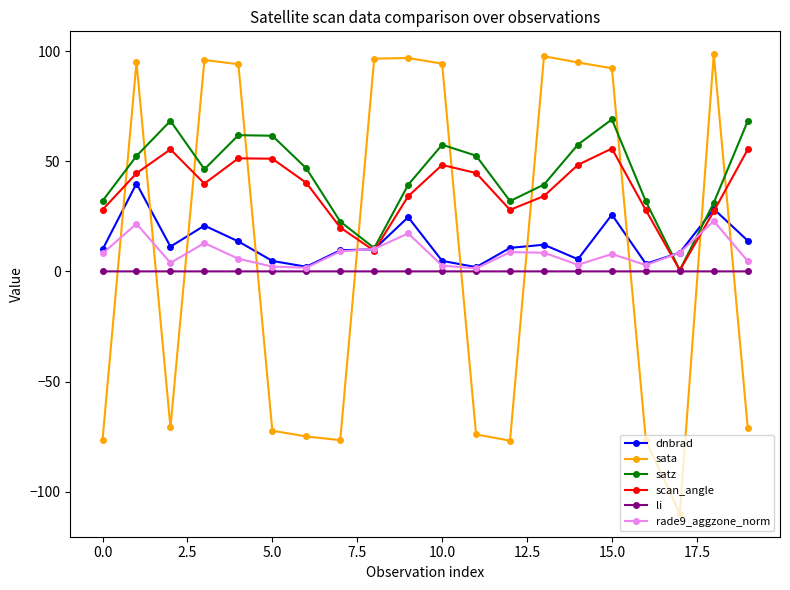

In satz, how many points are lower than both neighbors (excluding endpoints)?

4